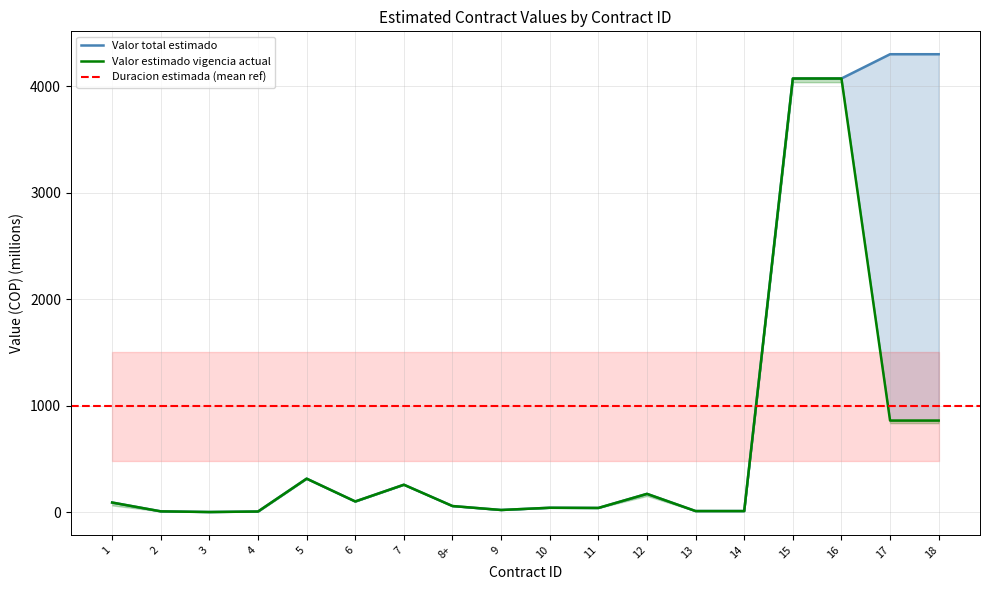

What is the difference between the maximum and minimum values in the Valor total estimado series?

4299.0